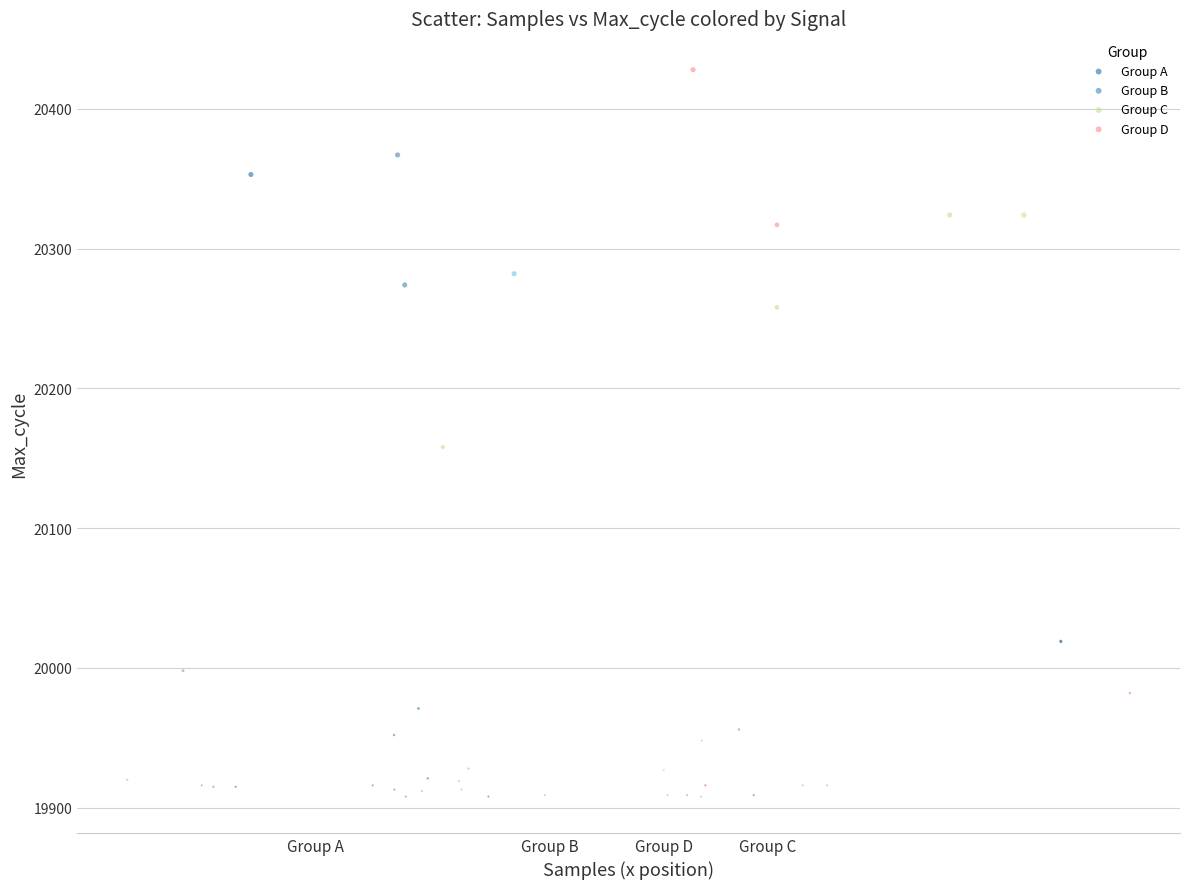

What are all the series names shown in the legend?

Group A, Group B, Group C, Group D